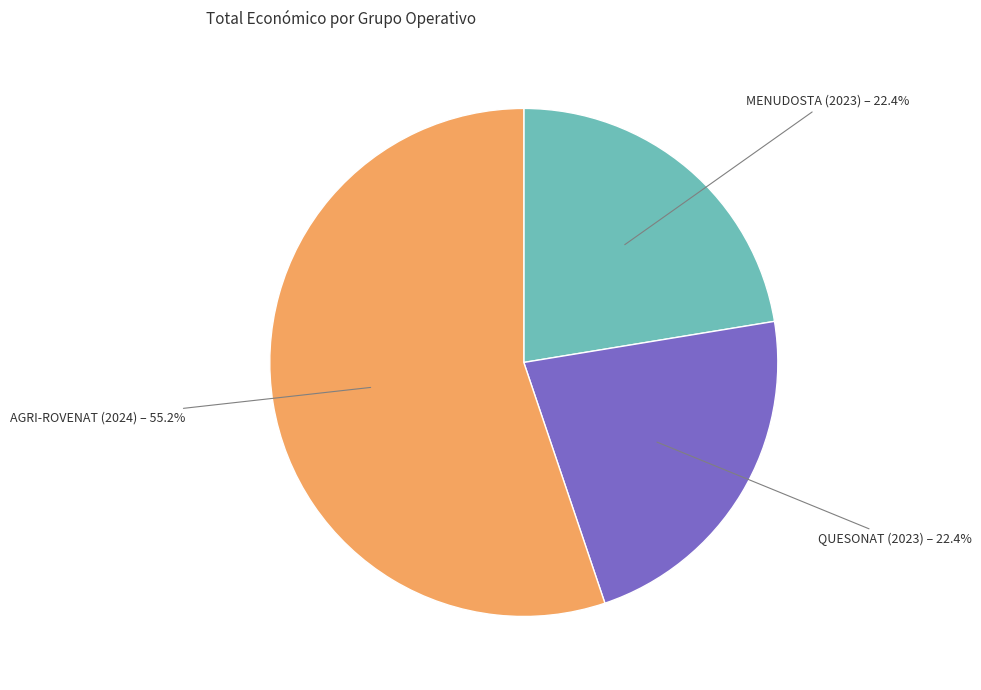

Does any single category account for the majority?

Yes